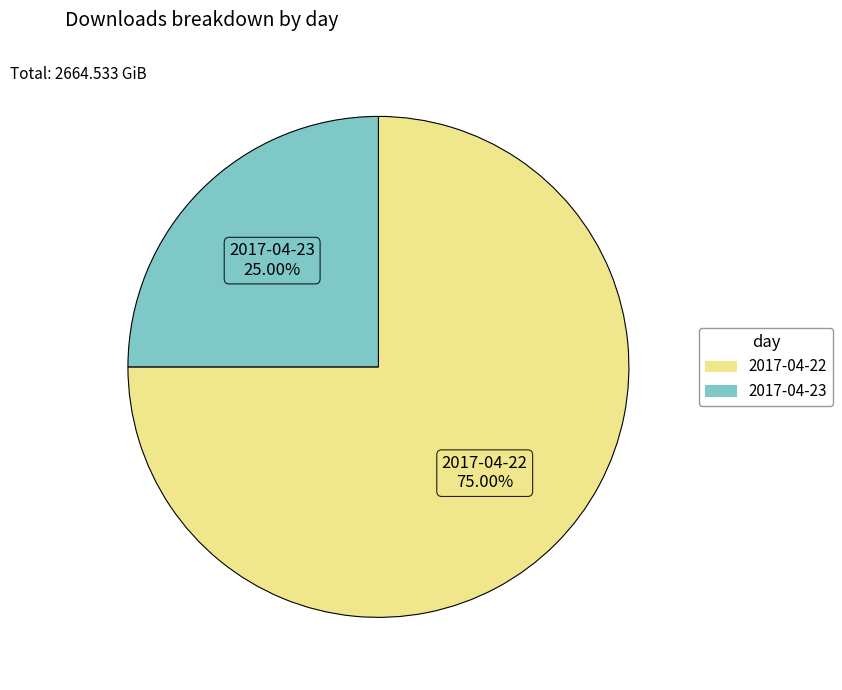

What percentage is the 2017-04-23 slice, to the nearest percent?

25%